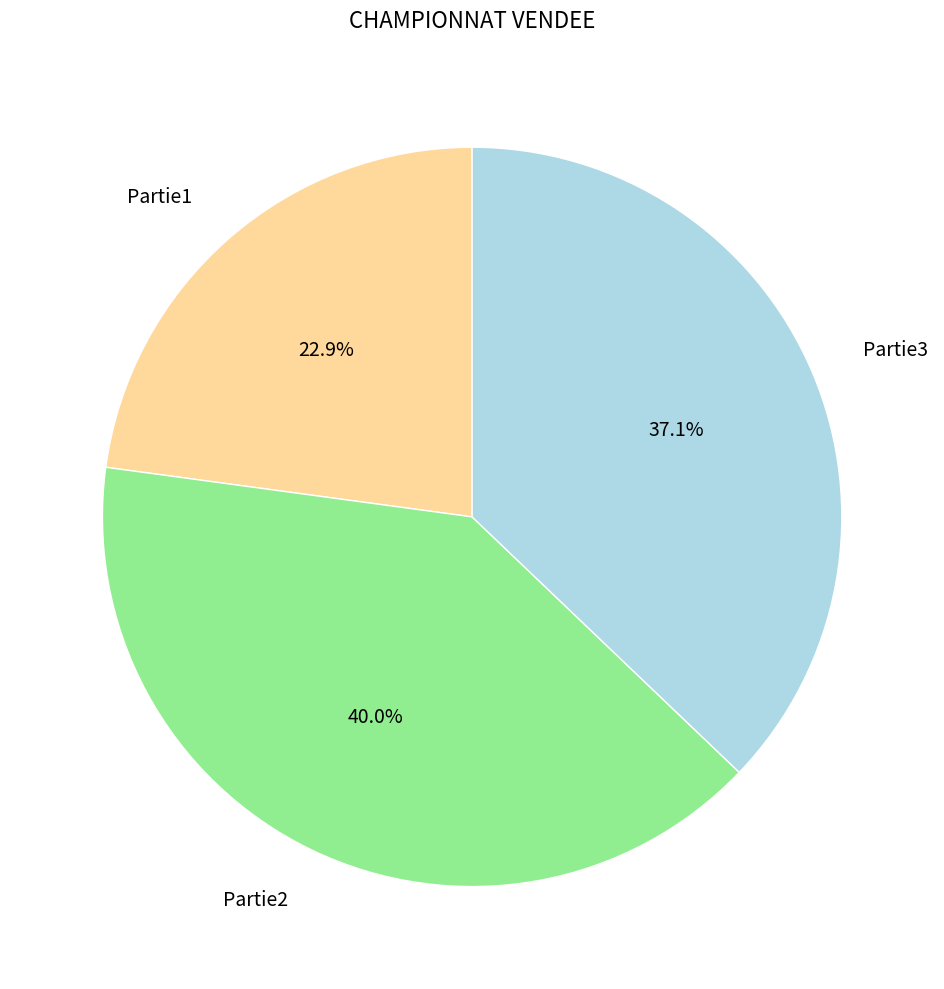

The Partie1 slice represents 15% of the pie. True or false?

False